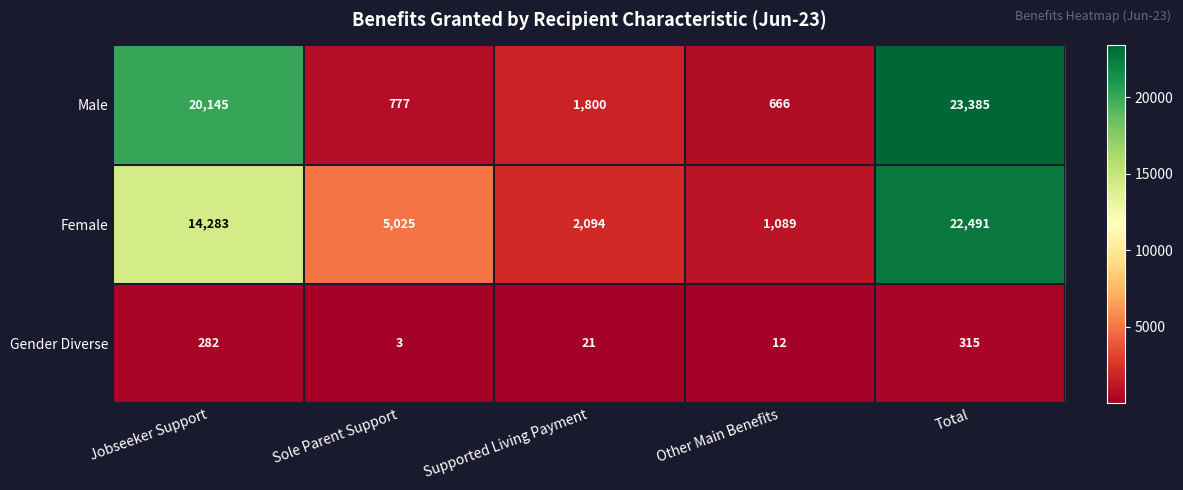

Reading left to right, list all the values displayed in this chart.

Male: 20145	777	1800	666	23385
Female: 14283	5025	2094	1089	22491
Gender Diverse: 282	3	21	12	315